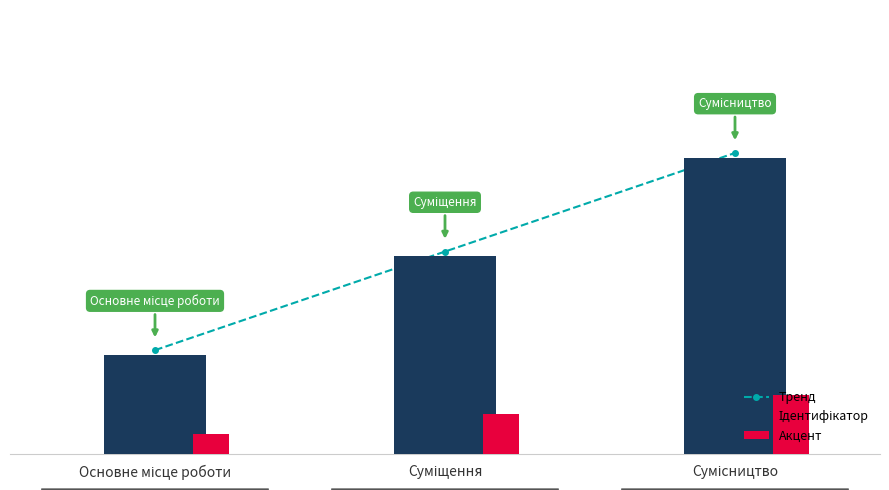

What is the label of the 2nd bar from the left?

Суміщення